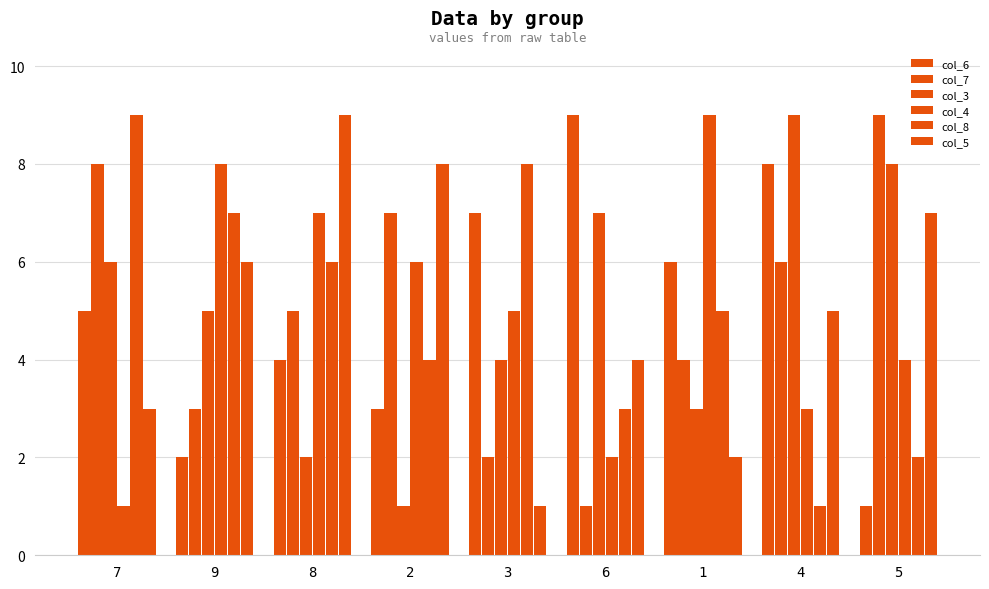

At how many categories does at least one series exceed 5?

9